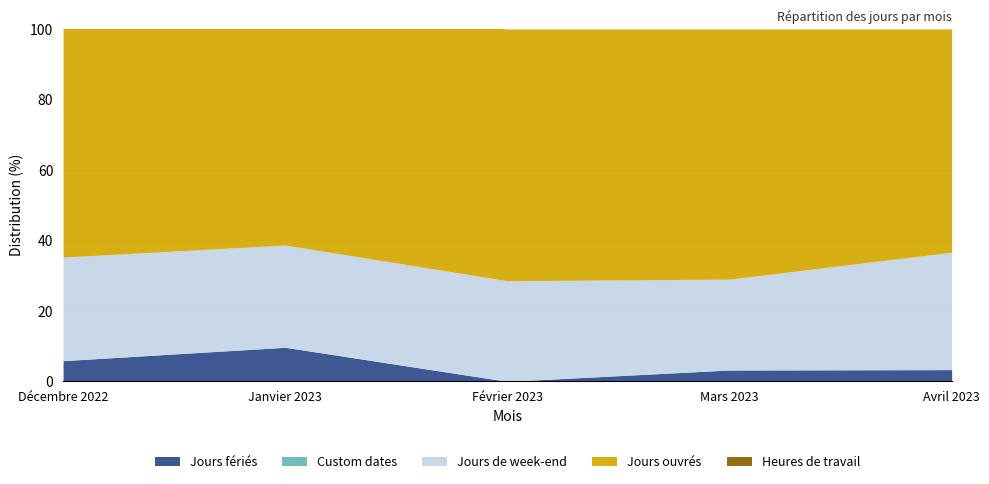

Rank the series at Avril 2023 from lowest to highest value.

Custom dates, Heures de travail, Jours fériés, Jours de week-end, Jours ouvrés